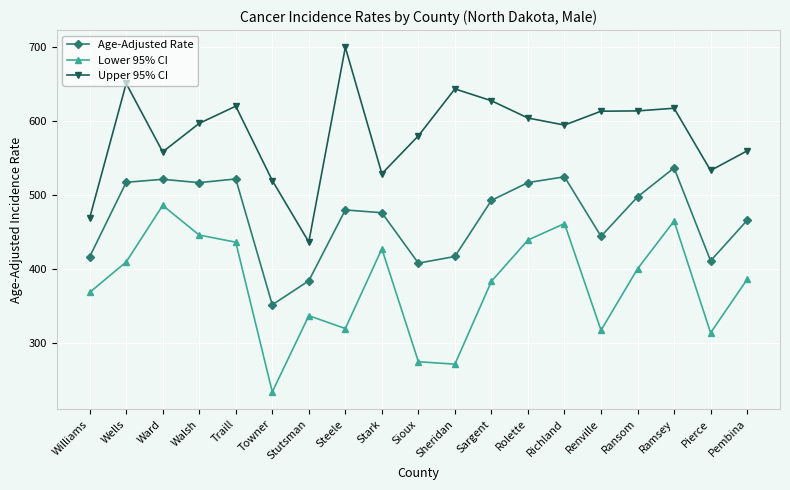

What is the value of the Lower 95% CI point at the 1st from the left?

368.4